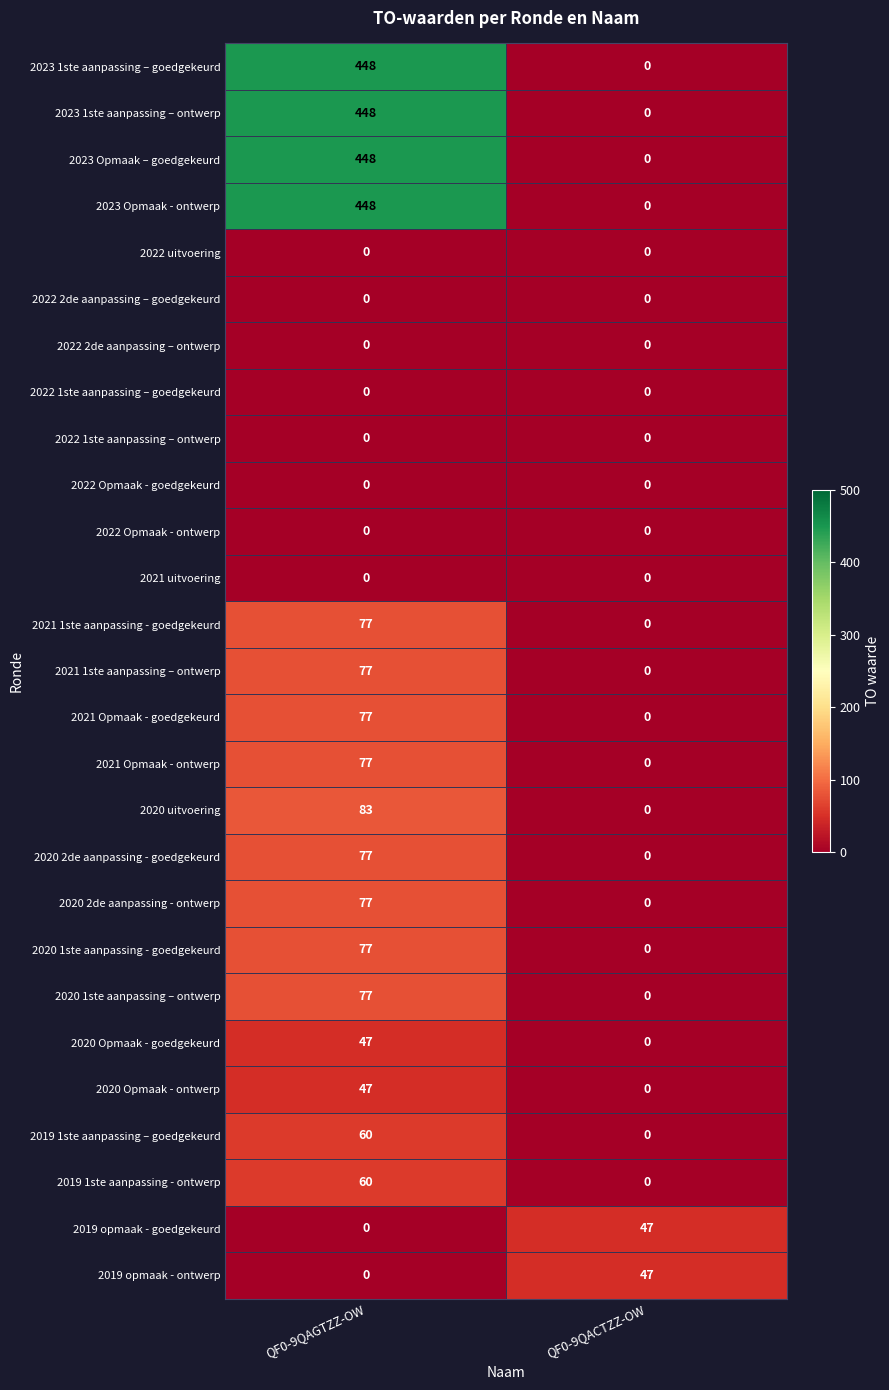

At which category does the chart reach its peak across all series?

QF0-9QAGTZZ-OW